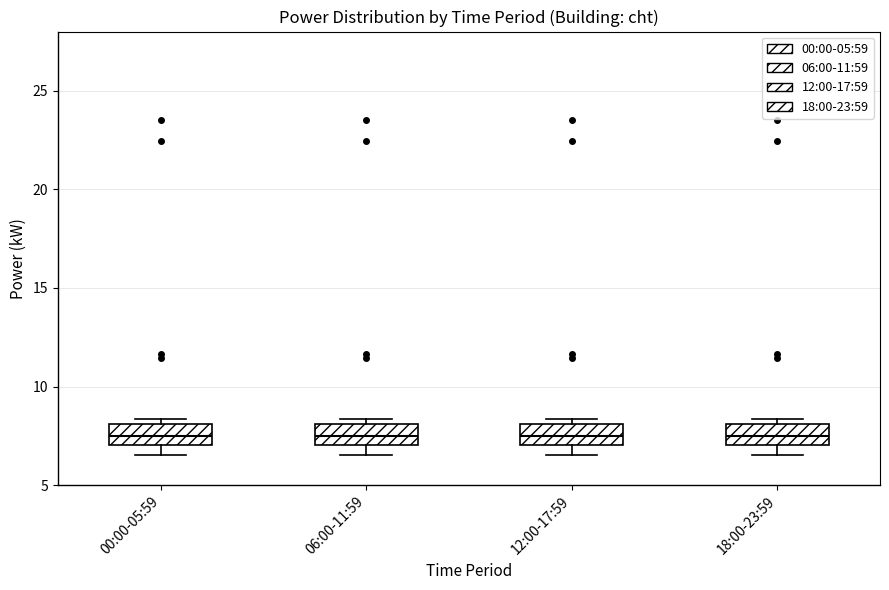

Where is the lower edge of the box for 06:00-11:59 on the y-axis? The values are not printed on the chart, so give them approximately, as read against the axis.

7.0